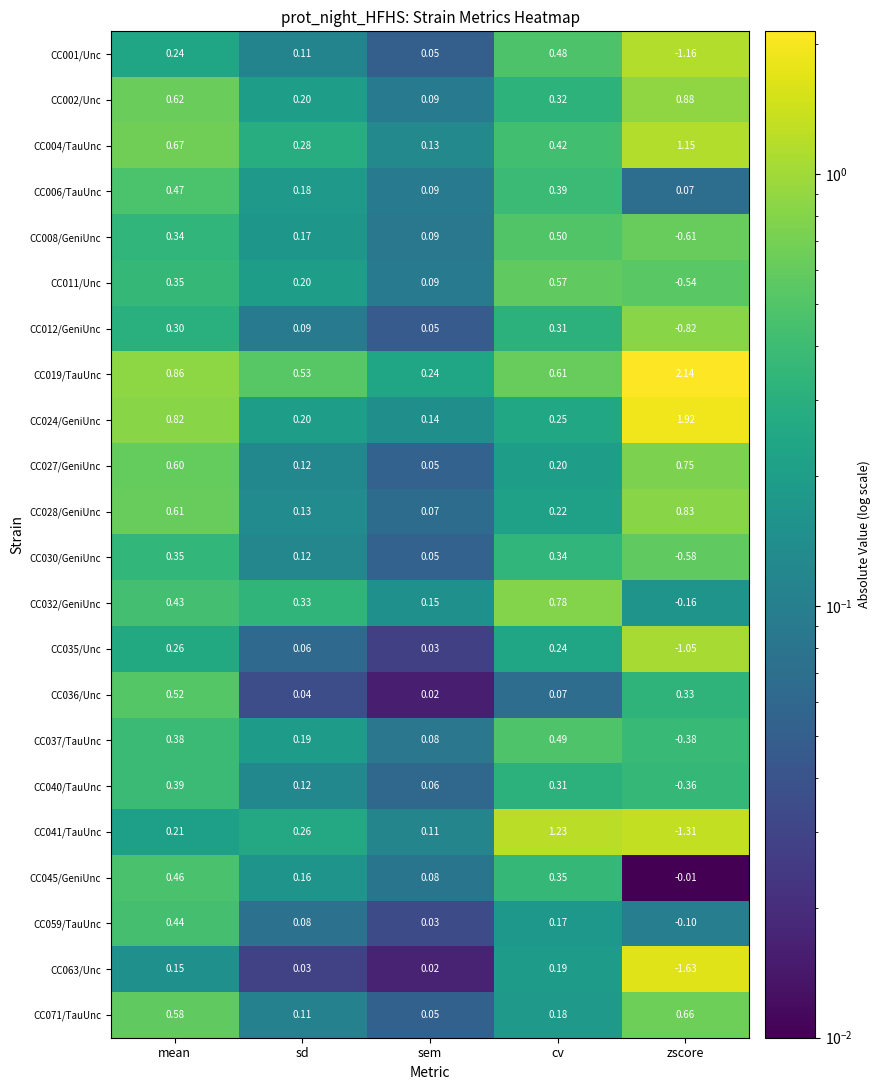

Which series has the widest spread of values?

CC041/TauUnc